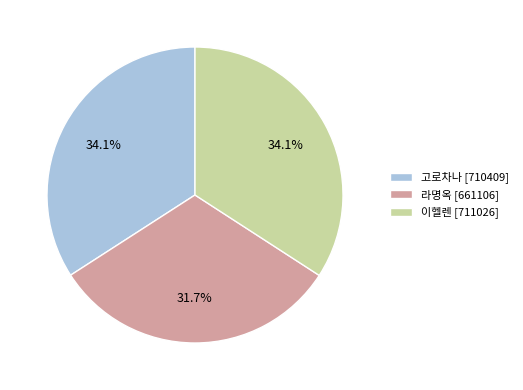

Is 라명옥 [661106] the majority of the pie?

No